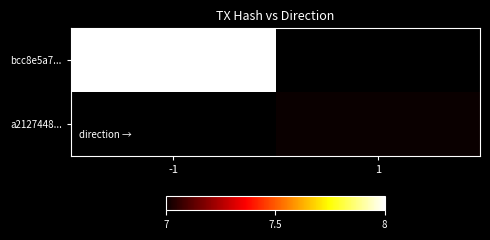

Is the value of a2127448... at -1 greater than the value of bcc8e5a7... at -1?

No